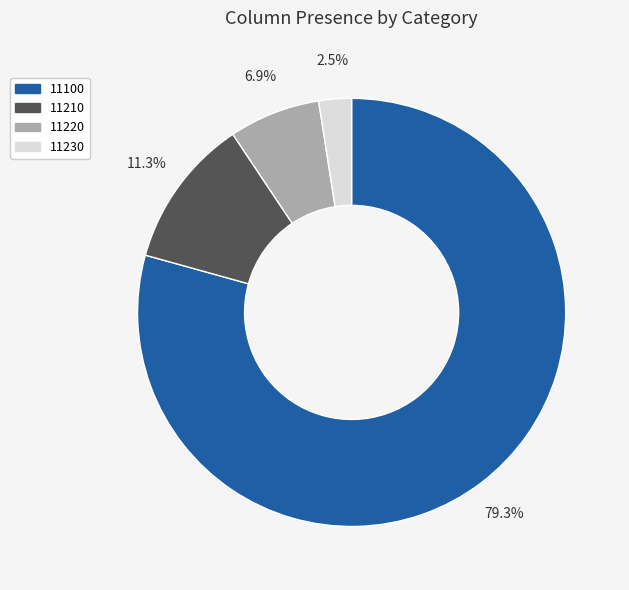

Which category accounts for the majority?

11100